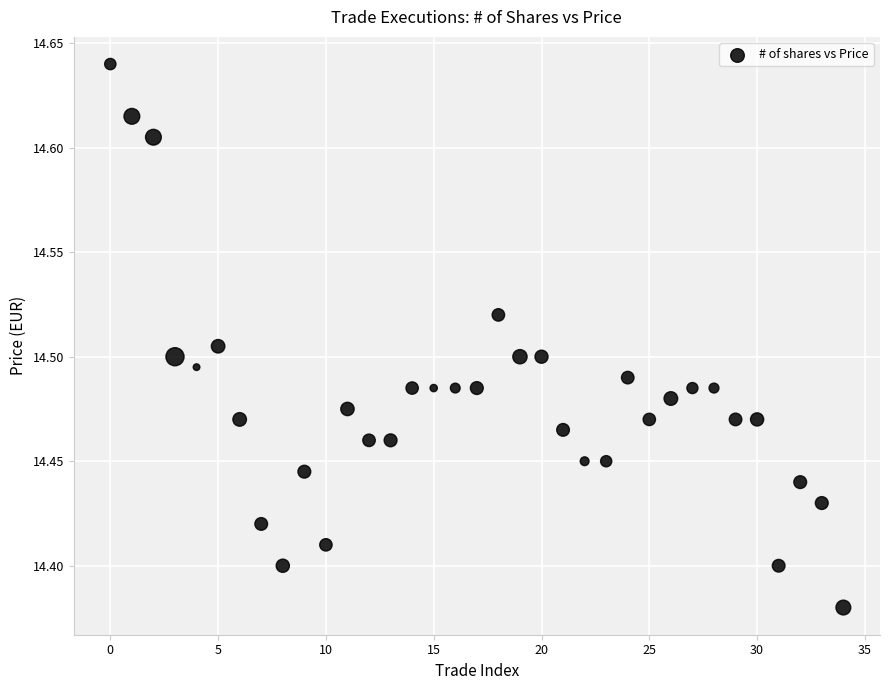

What is the range of Y values (max minus min)?

0.3